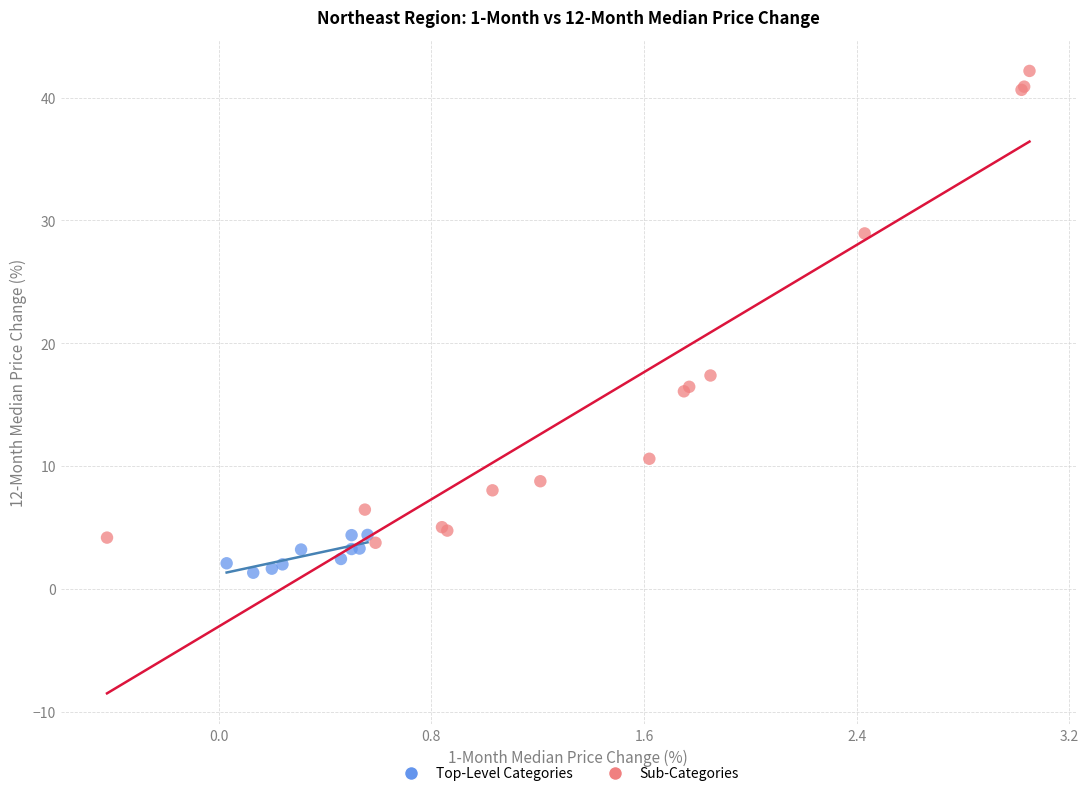

Which series has the largest Y range (max minus min)?

Sub-Categories